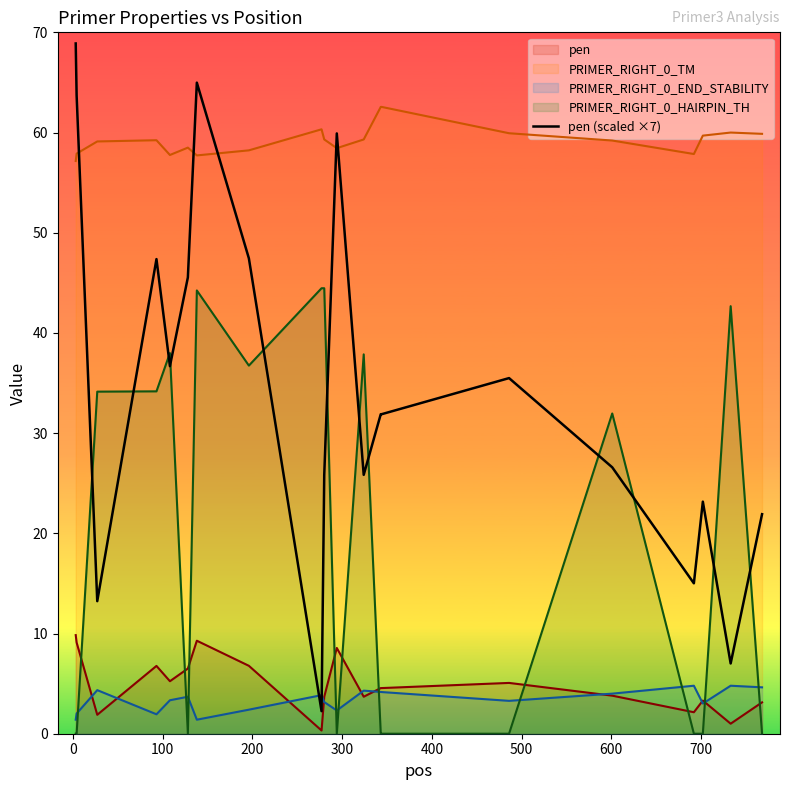

What is the difference between the maximum and minimum values?

66.6